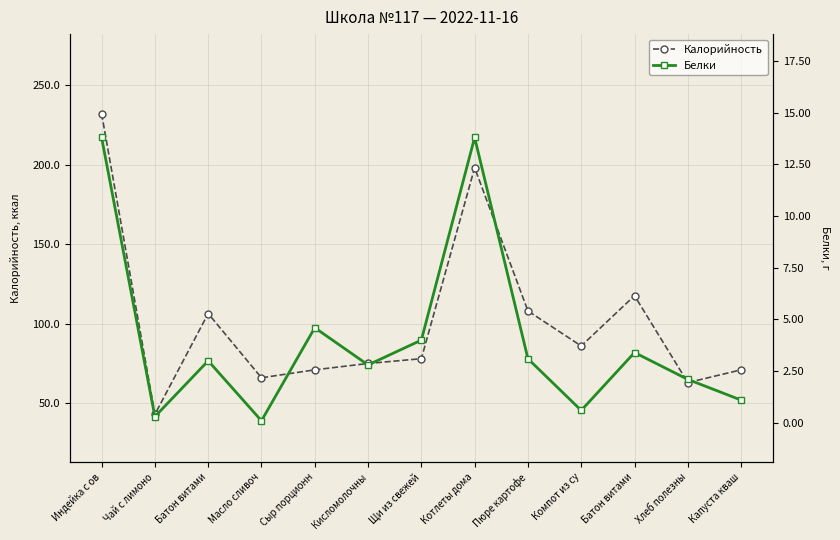

How many data points in Калорийность are above 78?

6